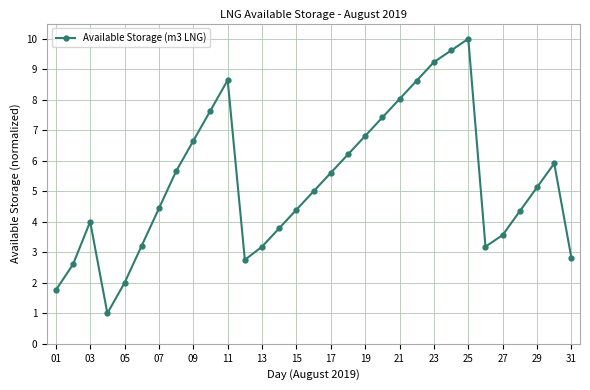

How many points are higher than both their immediate neighbors (excluding endpoints)?

4